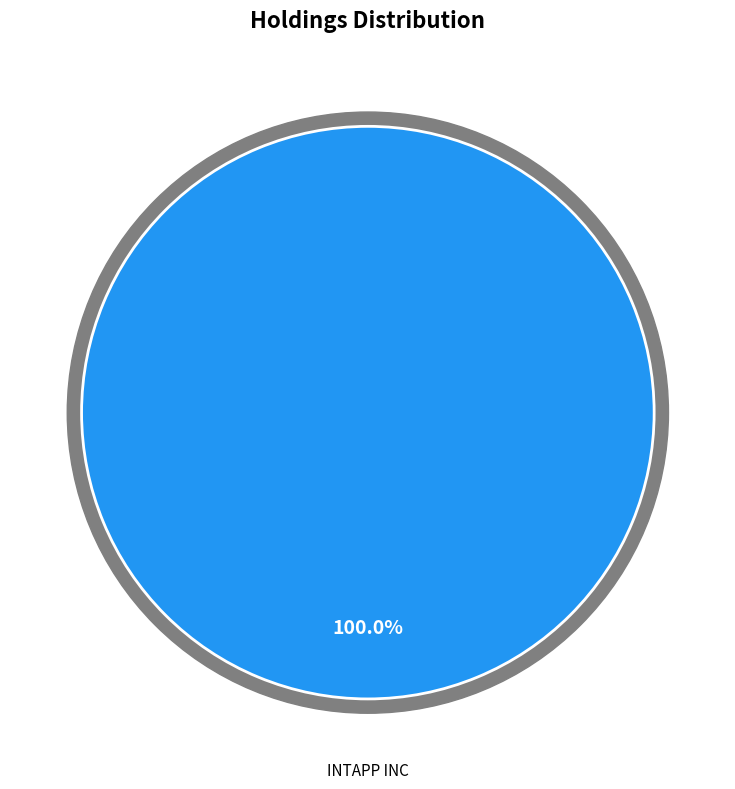

True or false: INTAPP INC accounts for 100% of the total.

True